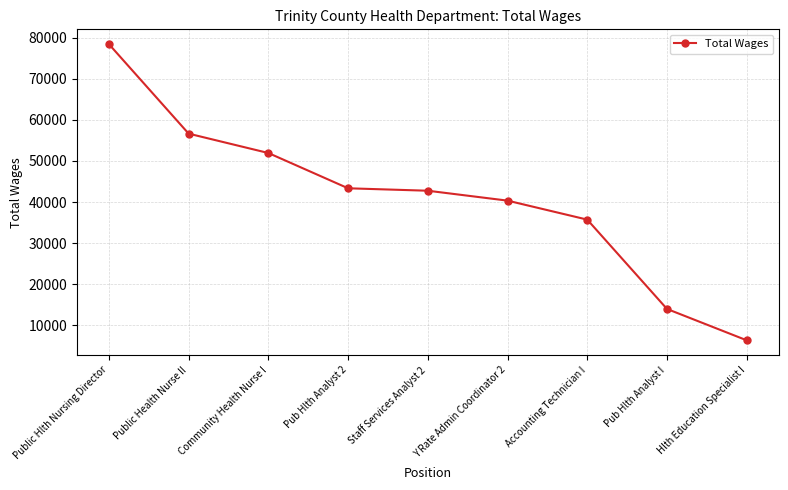

Reading left to right, list all the values displayed in this chart.

Public Hlth Nursing Director=78434	Public Health Nurse II=56654	Community Health Nurse I=51941	Pub Hlth Analyst 2=43358	Staff Services Analyst 2=42764	Y Rate Admin Coordinator 2=40353	Accounting Technician I=35732	Pub Hlth Analyst I=13995	Hlth Education Specialist I=6366